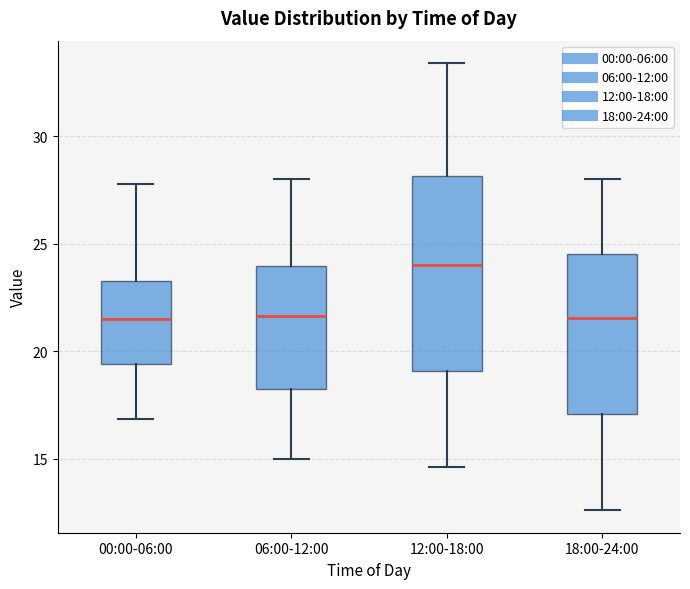

Which box's median line is the highest?

12:00-18:00